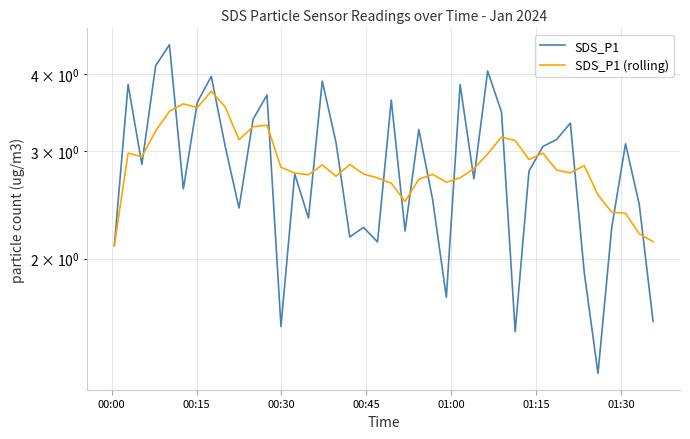

How many data points in SDS_P1 are above 2?

34